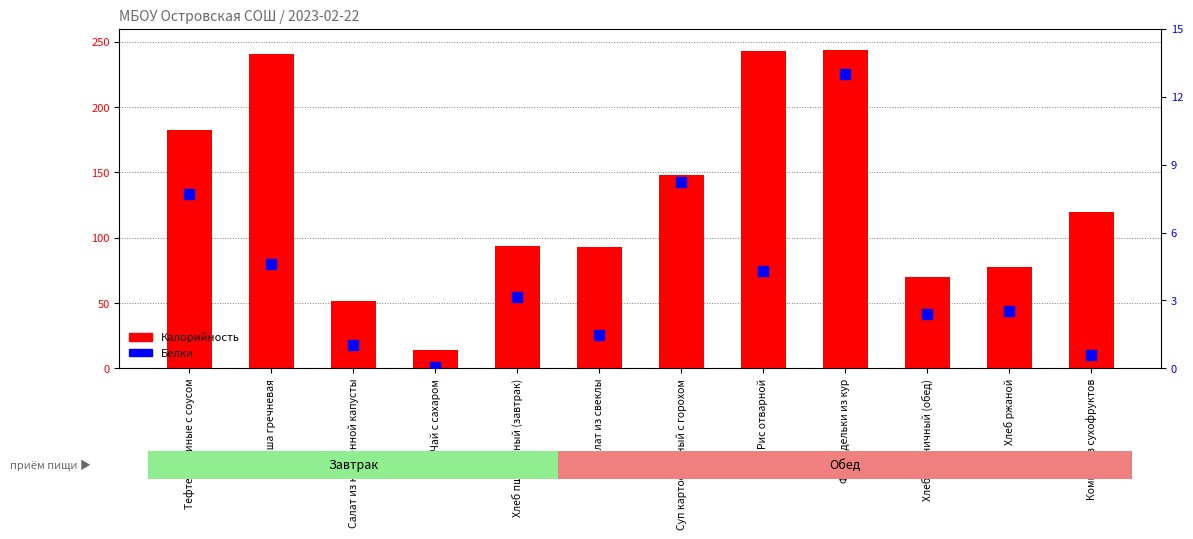

Which label corresponds to the smallest value in the chart?

Чай с сахаром